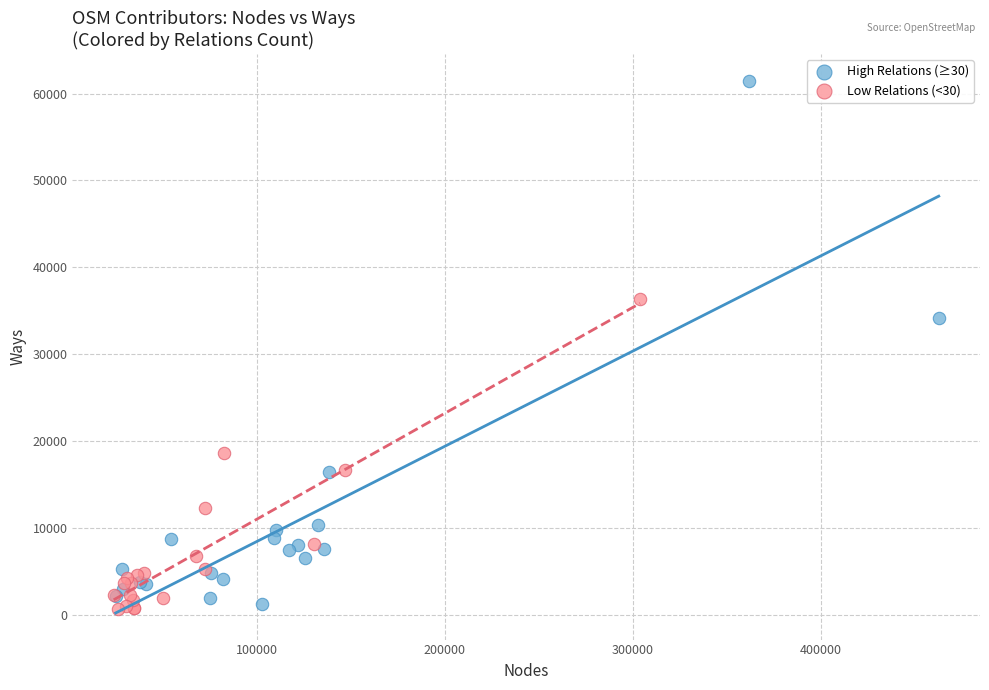

What are all the series names shown in the legend?

High Relations (≥30), Low Relations (<30)